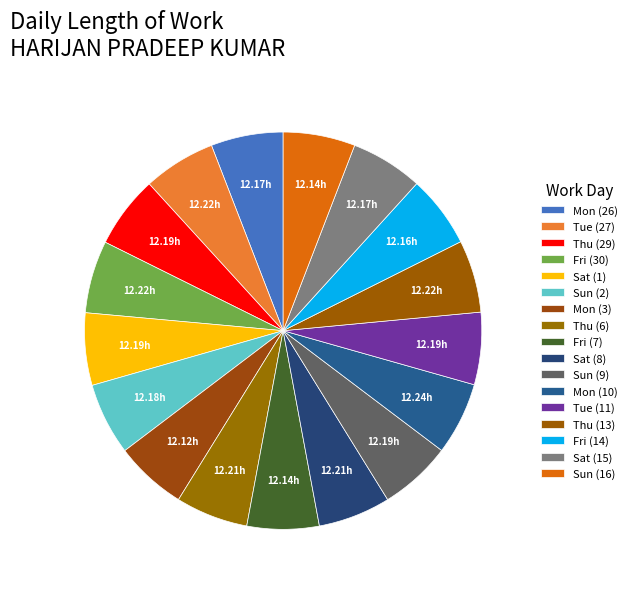

Count the number of slices in the pie.

17